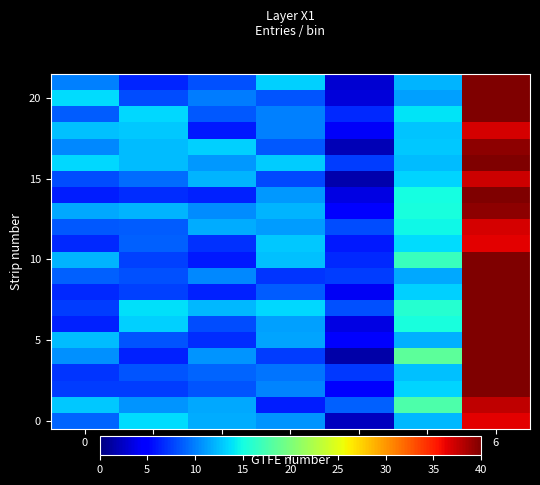

Count the number of categories in the chart.

7